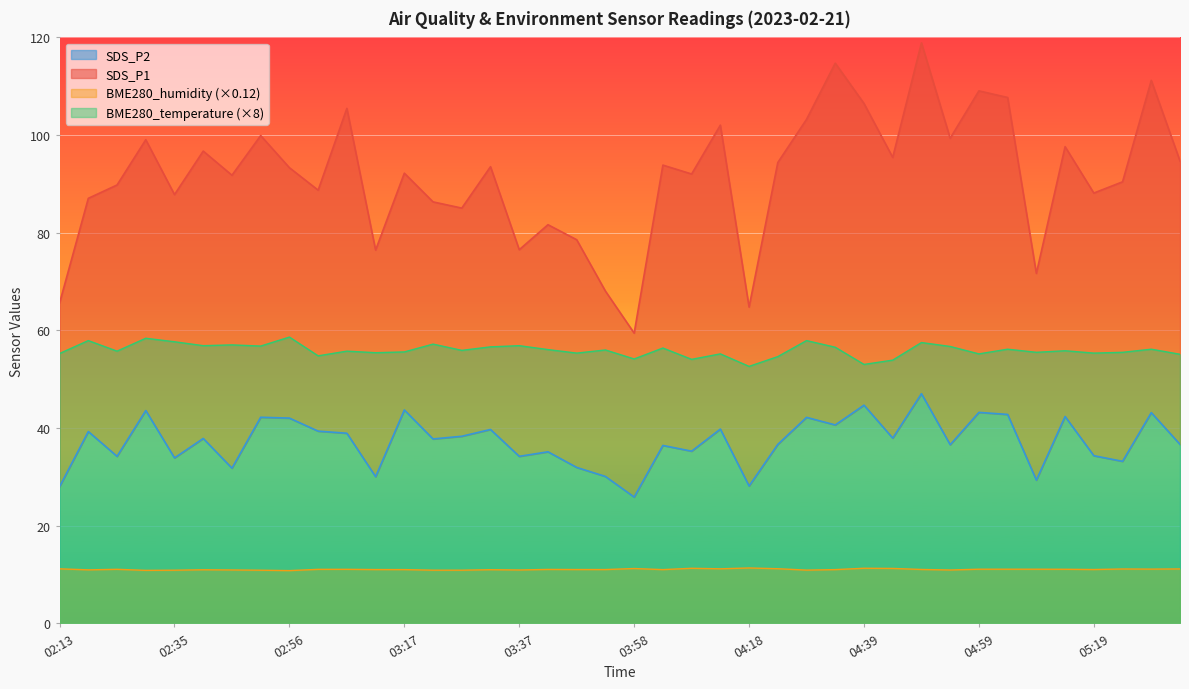

At how many categories does at least one series exceed 81?

32